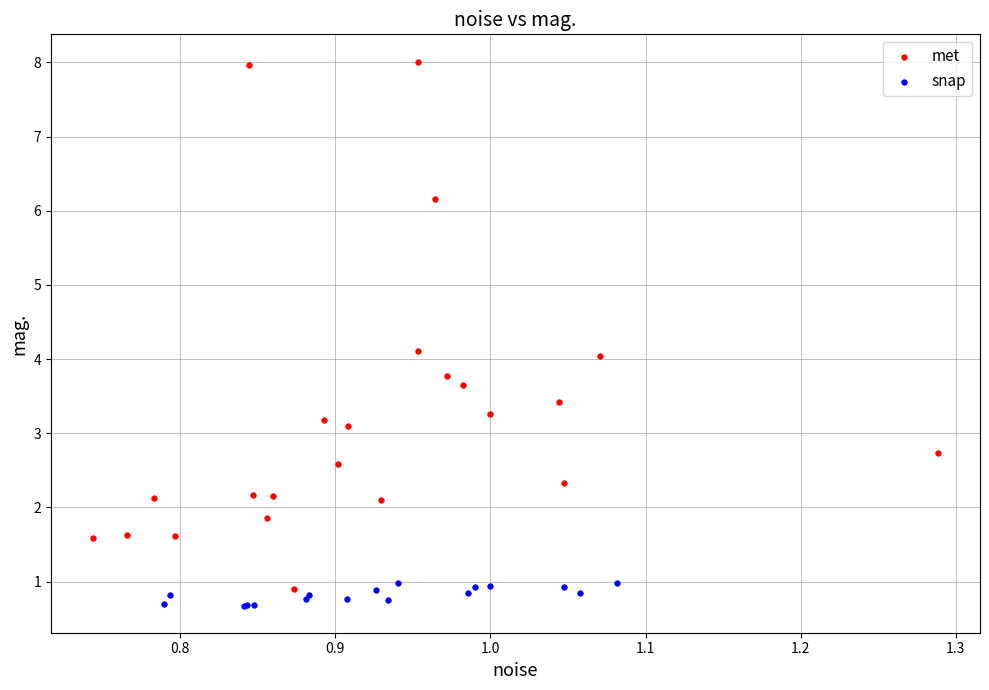

What are all the series names shown in the legend?

met, snap